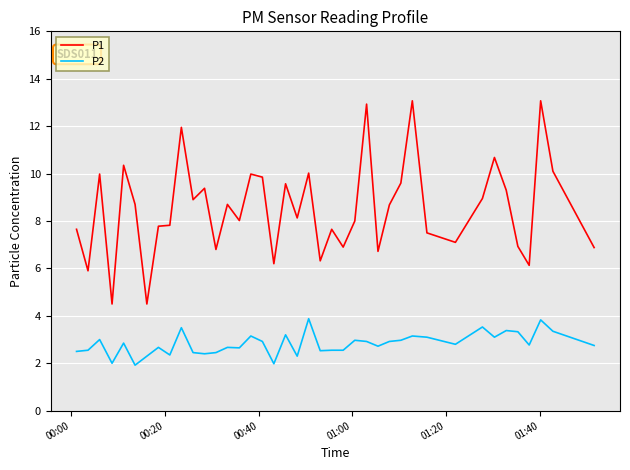

True or false: P2 and P1 intersect in this chart.

False